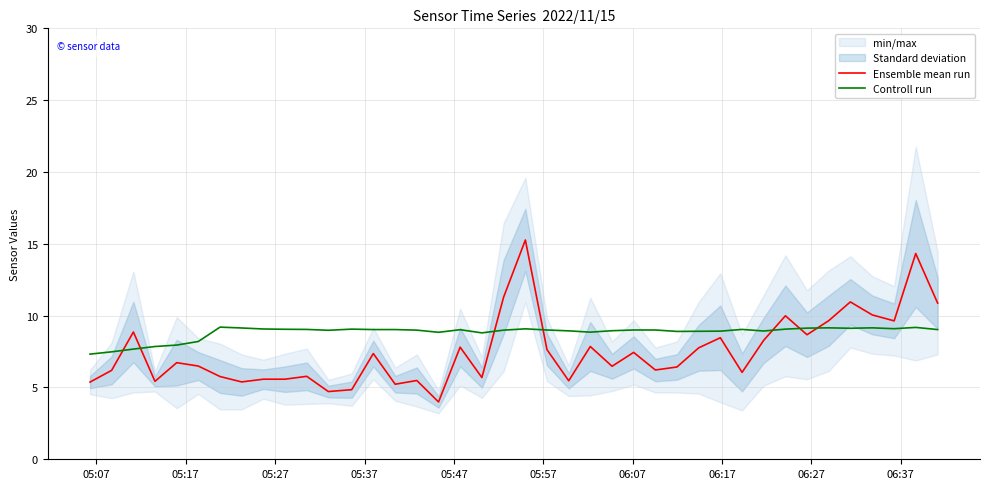

How many data points in Controll run are less than 9?

18